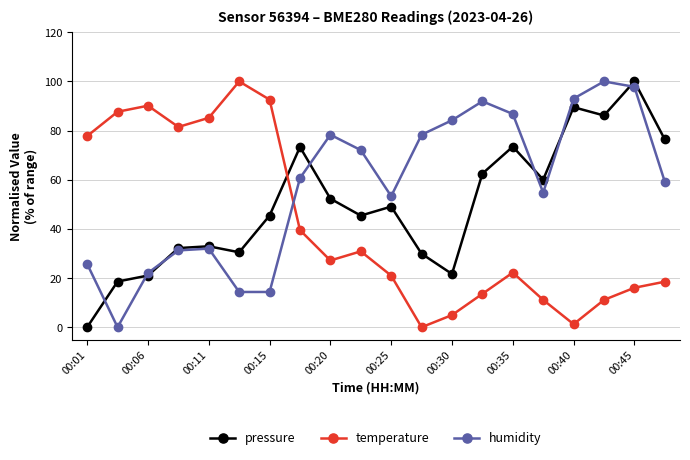

True or false: pressure has more than 1 points higher than both neighbors.

True